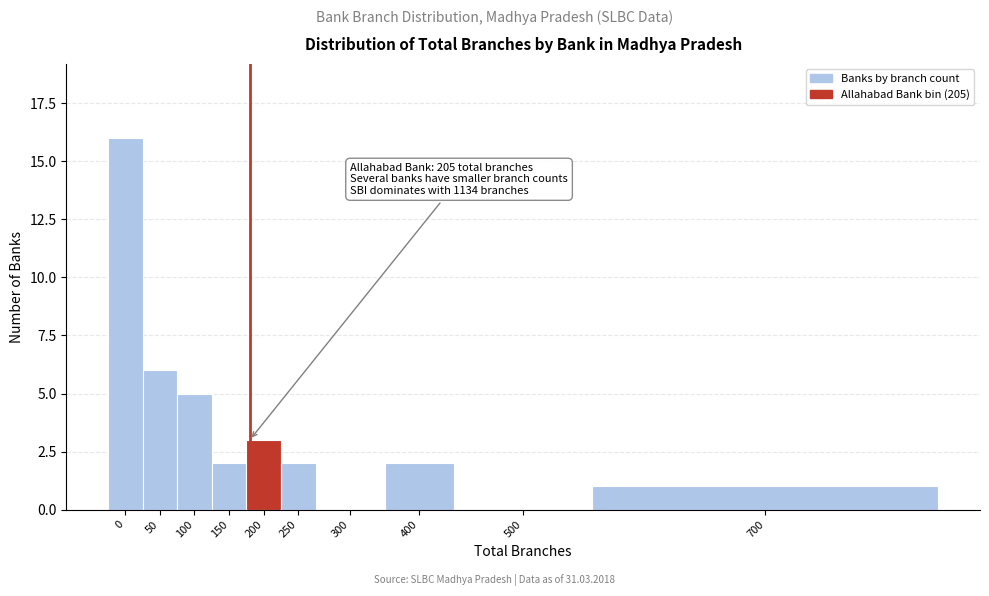

Reading right to left, what are all the values shown in this chart?

700=1	500=0	400=2	300=0	250=2	200=3	150=2	100=5	50=6	0=16